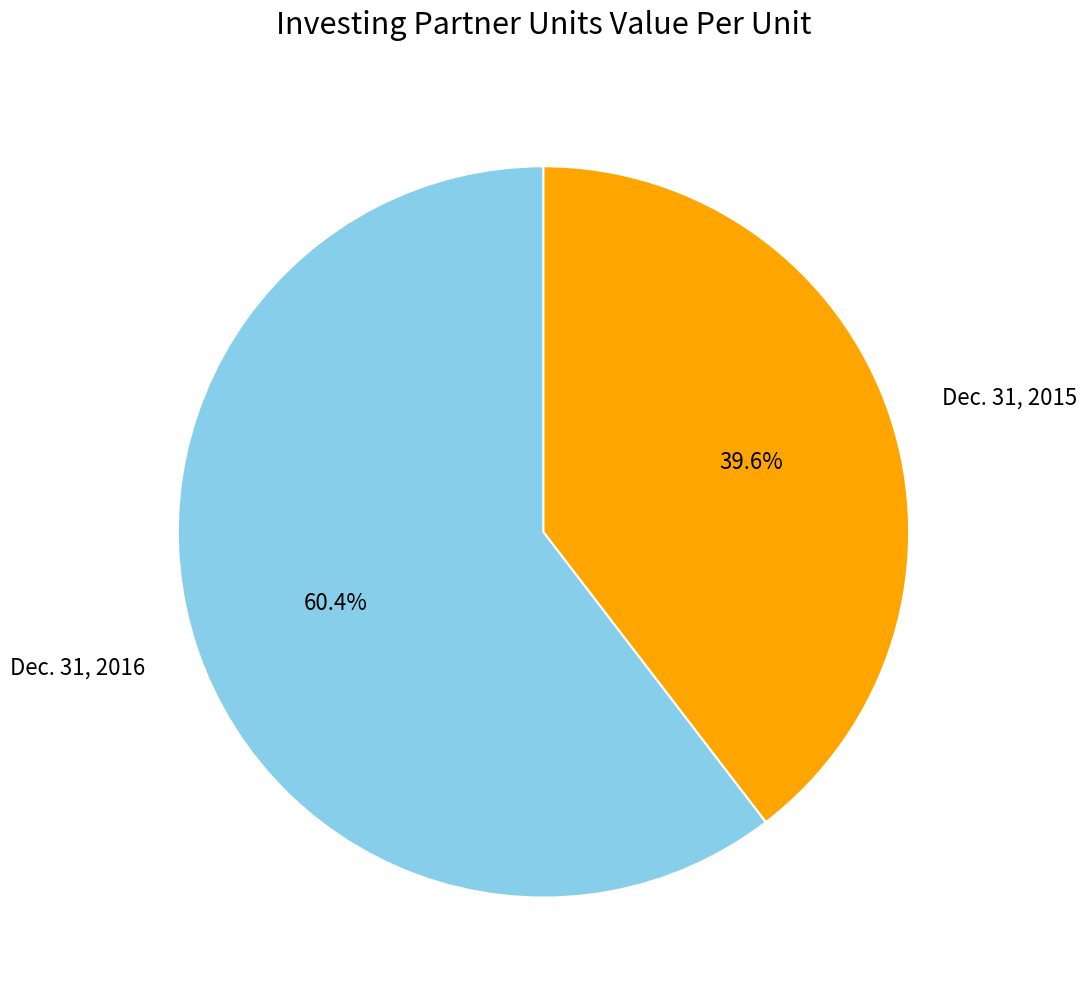

Between Dec. 31, 2016 and Dec. 31, 2015, which is larger?

Dec. 31, 2016